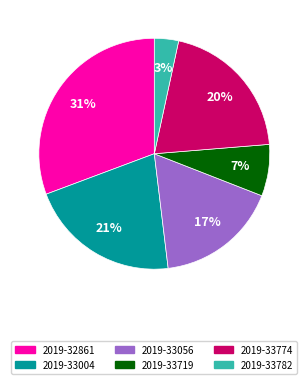

Does any single category account for the majority?

No